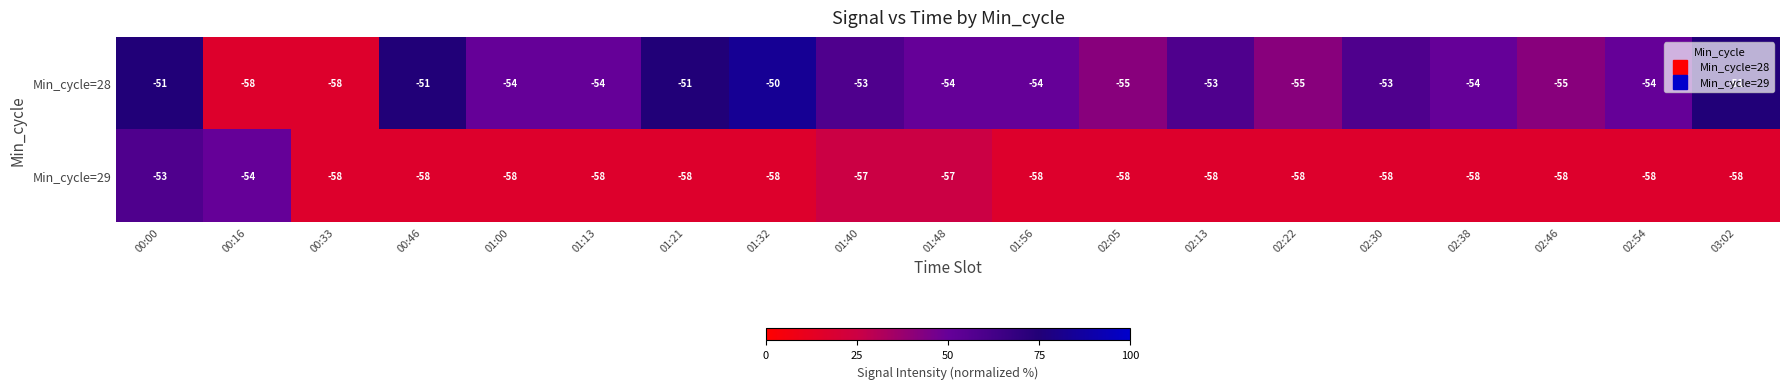

At which category is the sum across all series the highest?

00:00